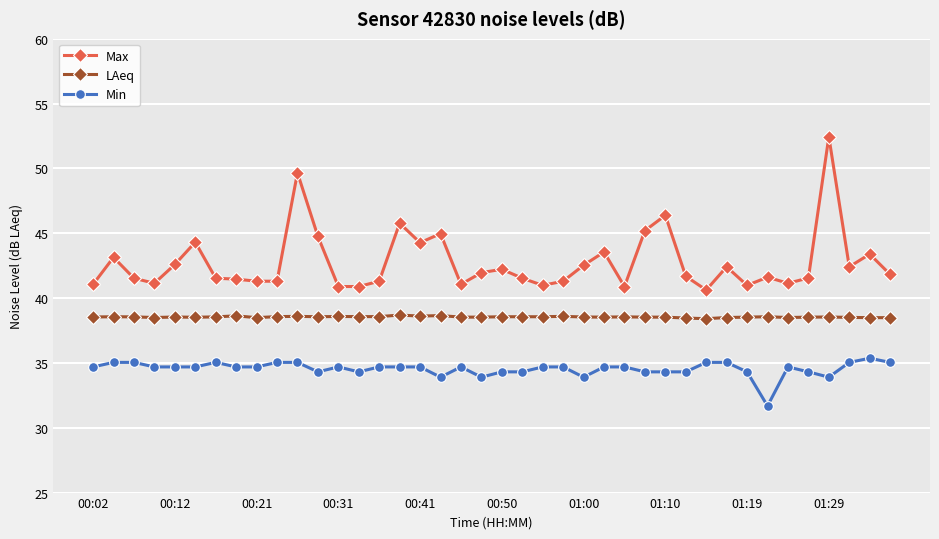

True or false: Max and Min cross at least once.

False